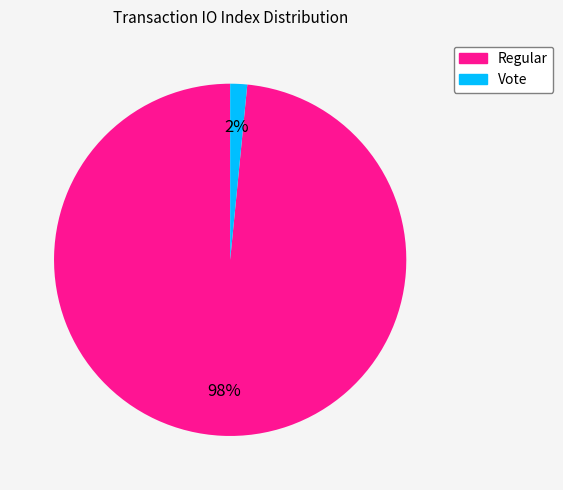

Is it true that Regular is 98% of the pie?

True